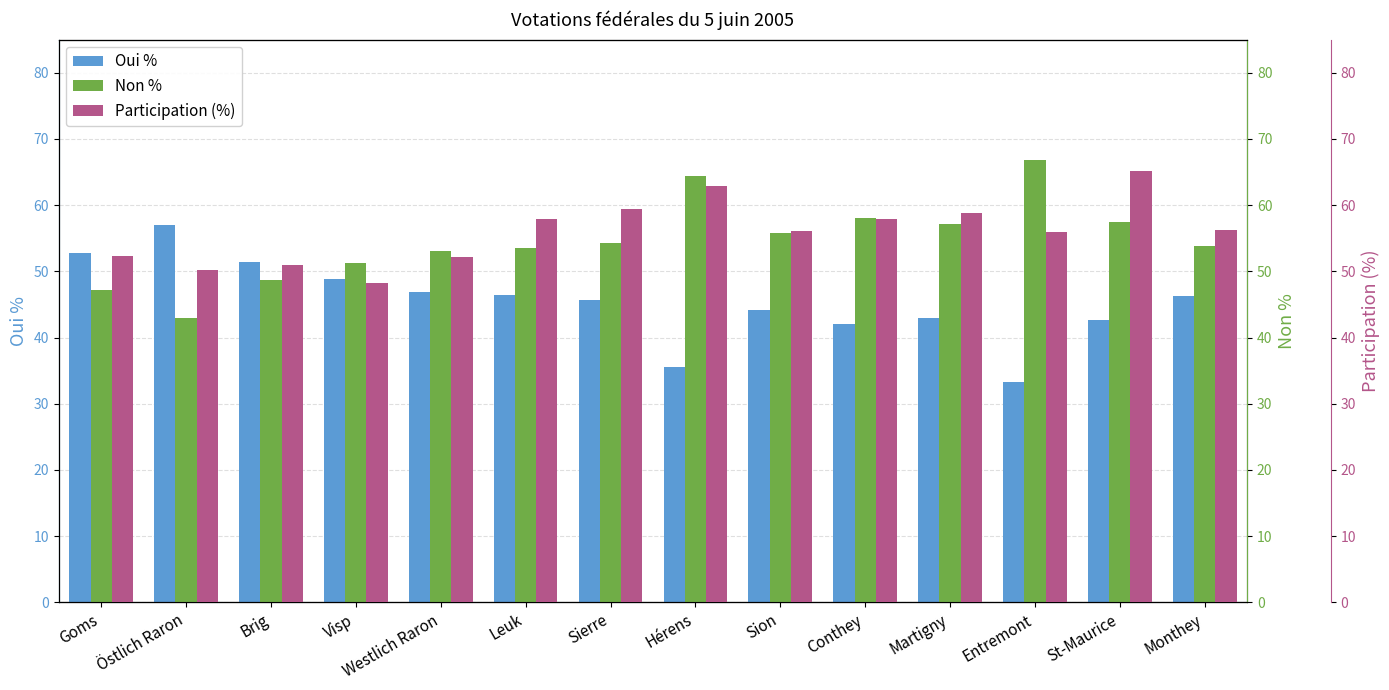

At how many categories does at least one series exceed 60?

3